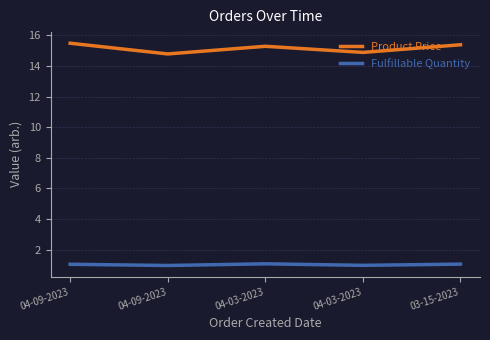

Does the chart display data point markers on the line(s)?

No